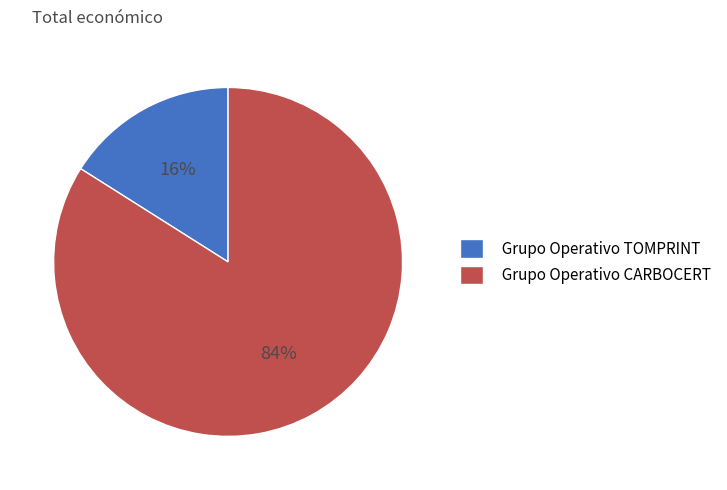

Is there any slice that represents more than half of the pie?

Yes